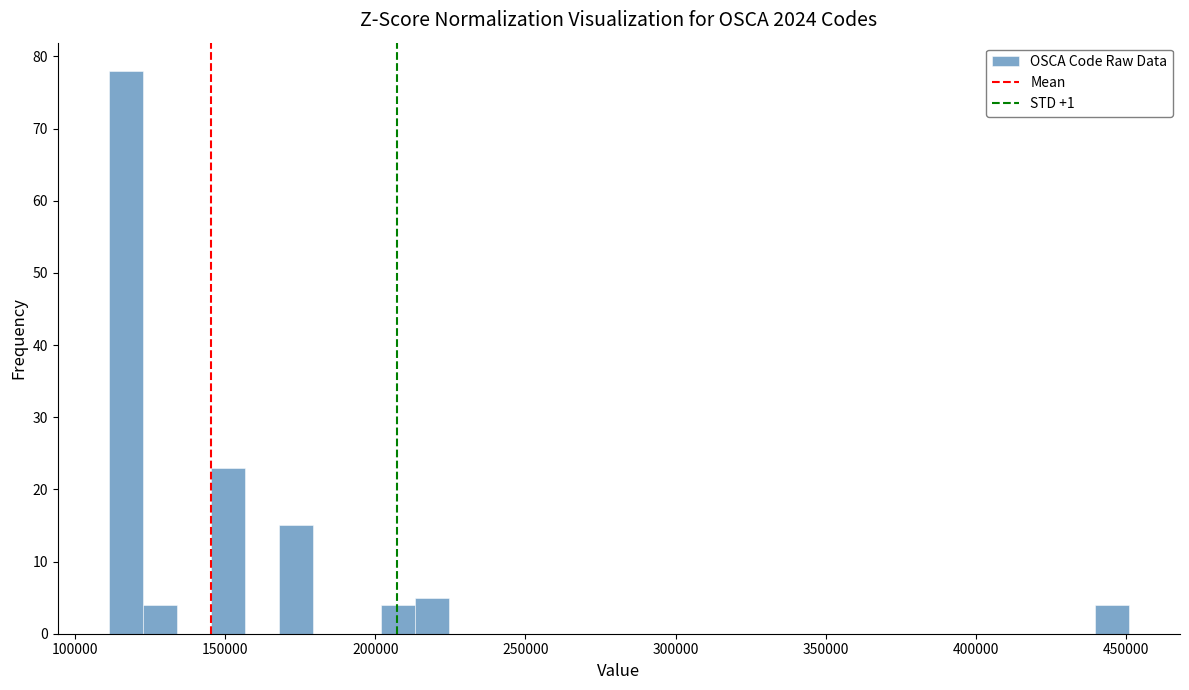

Read against the x-axis, roughly where is the centre of the tallest bar?

115000